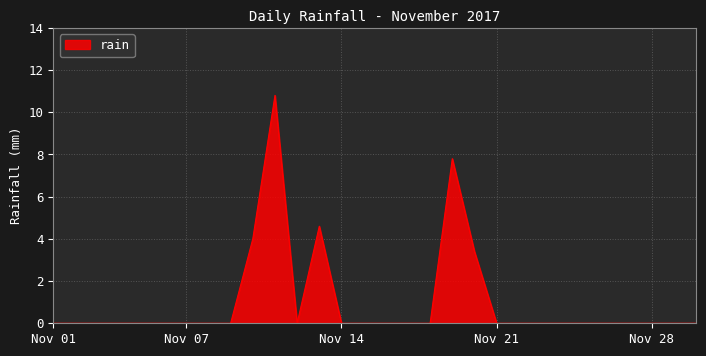

What is the difference between the maximum and minimum values?

10.8